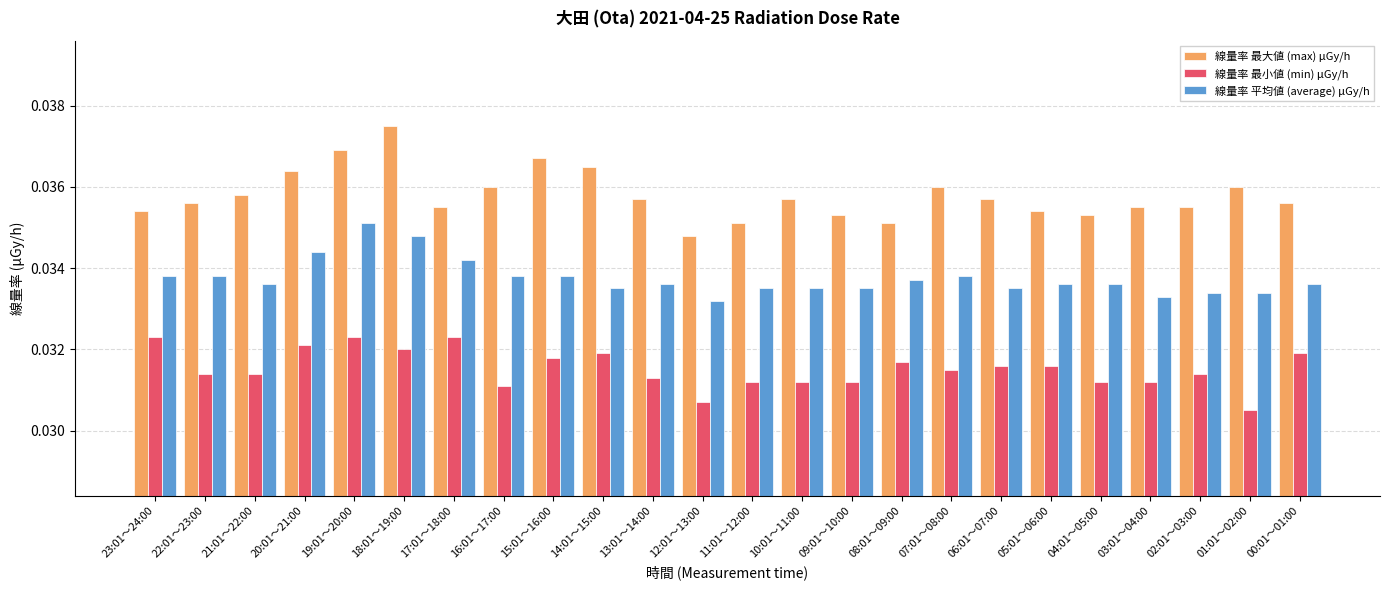

At 05:01～06:00, list the series in order from smallest to largest.

線量率 最小値 (min) μGy/h, 線量率 平均値 (average) μGy/h, 線量率 最大値 (max) μGy/h